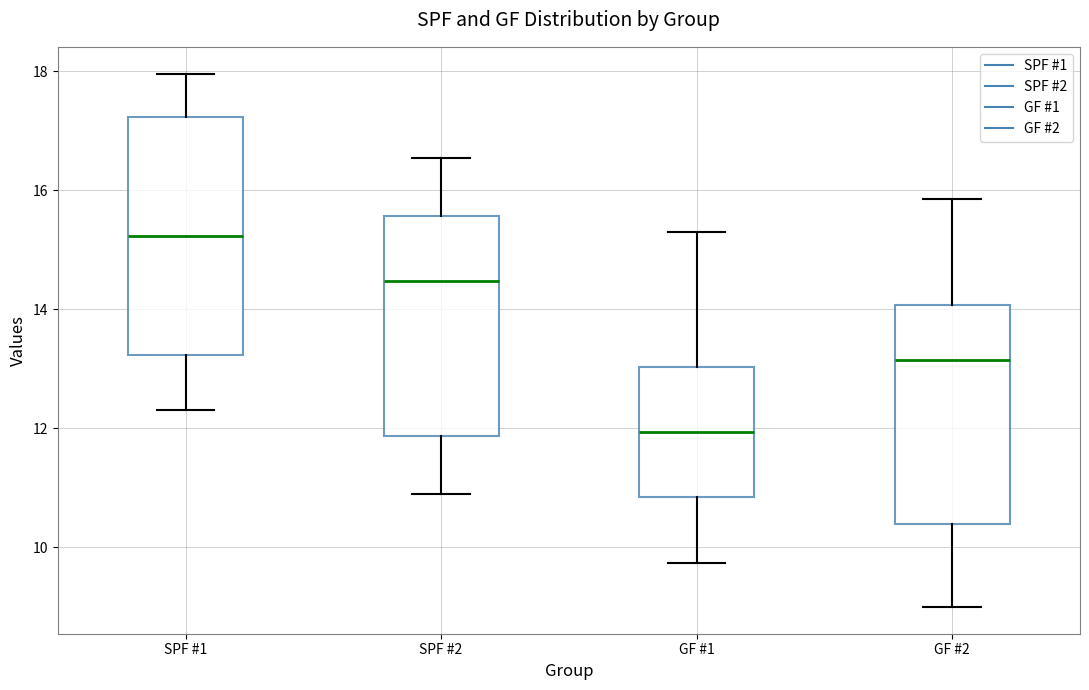

Reading left to right, read every box against the y-axis: the position of its median line, the range the box covers, and the ends of its whiskers. The values are not printed on the chart, so give them approximately, as read against the axis.

SPF #1: median 15.2, box 13.2 to 17.2, whiskers 12.2 to 18.0
SPF #2: median 14.4, box 11.8 to 15.6, whiskers 10.8 to 16.6
GF #1: median 12.0, box 10.8 to 13.0, whiskers 9.8 to 15.4
GF #2: median 13.2, box 10.4 to 14.0, whiskers 9.0 to 15.8